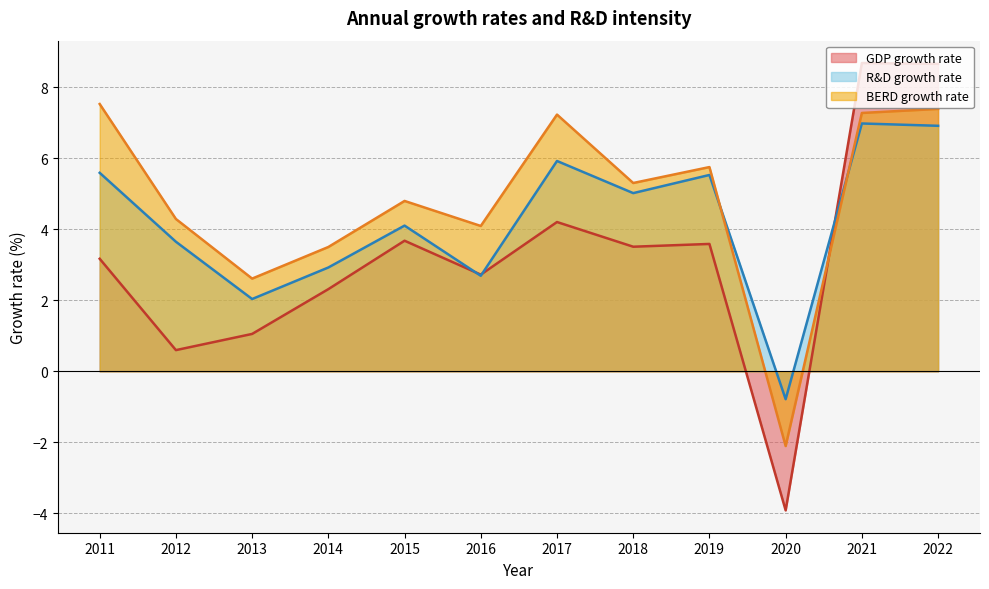

Reading right to left, extract all data points from this chart.

GDP growth rate: 2022=8.7	2021=8.7	2020=-3.9	2019=3.6	2018=3.5	2017=4.2	2016=2.7	2015=3.7	2014=2.3	2013=1.1	2012=0.6	2011=3.2
R&D growth rate: 2022=6.9	2021=7.0	2020=-0.8	2019=5.5	2018=5.0	2017=5.9	2016=2.7	2015=4.1	2014=2.9	2013=2.0	2012=3.6	2011=5.6
BERD growth rate: 2022=7.4	2021=7.3	2020=-2.1	2019=5.7	2018=5.3	2017=7.2	2016=4.1	2015=4.8	2014=3.5	2013=2.6	2012=4.3	2011=7.5